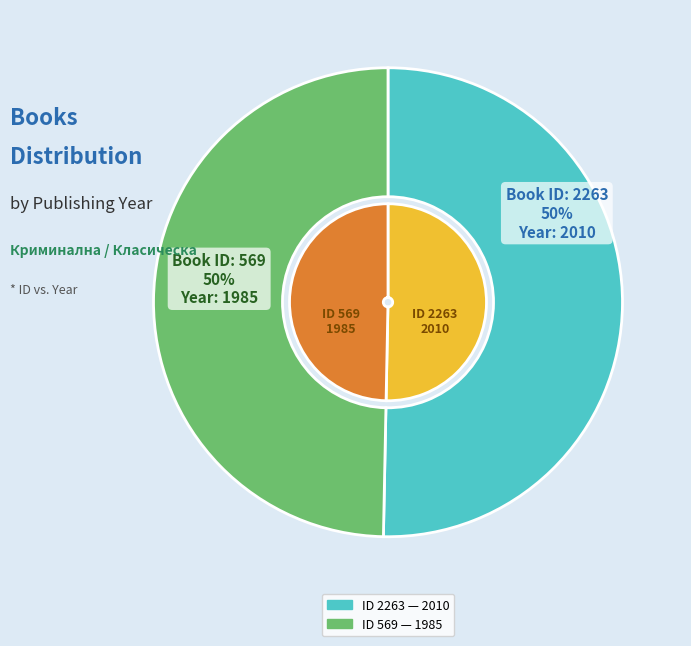

To the nearest percent, what percentage of the pie is 569?

50%